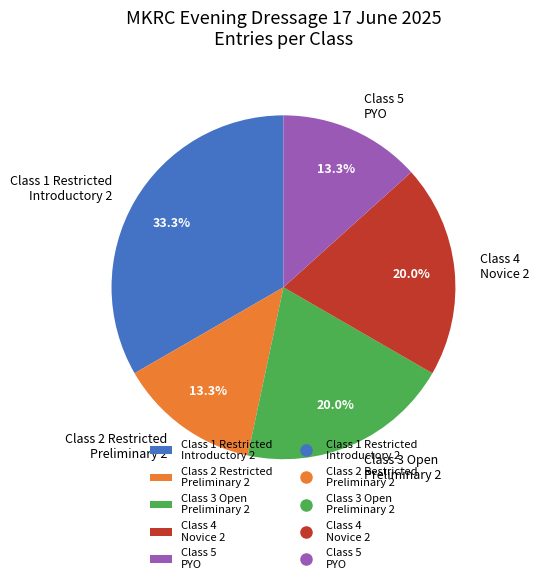

To the nearest percent, what is the difference between the largest and smallest slice percentages?

20%